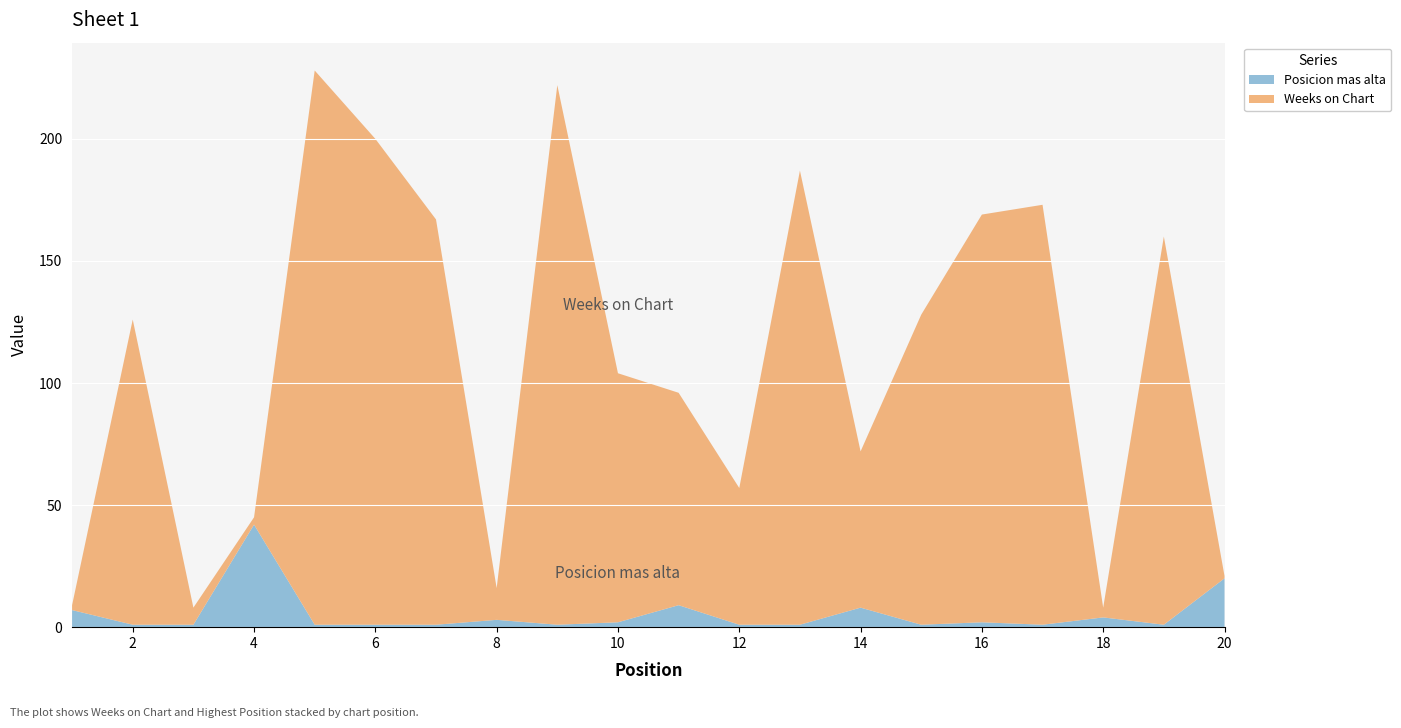

Reading left to right, what are all the values shown in this chart?

Weeks on Chart: 2	125	7	3	227	199	166	13	221	102	87	56	186	64	127	167	172	4	159	1
Posicion mas alta: 7	1	1	42	1	1	1	3	1	2	9	1	1	8	1	2	1	4	1	20